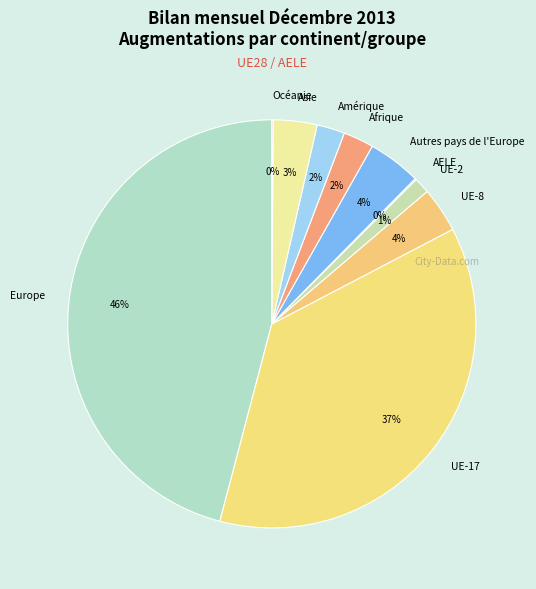

True or false: UE-8 accounts for 4% of the total.

True